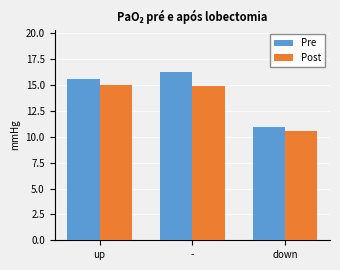

How many groups of bars are there?

3